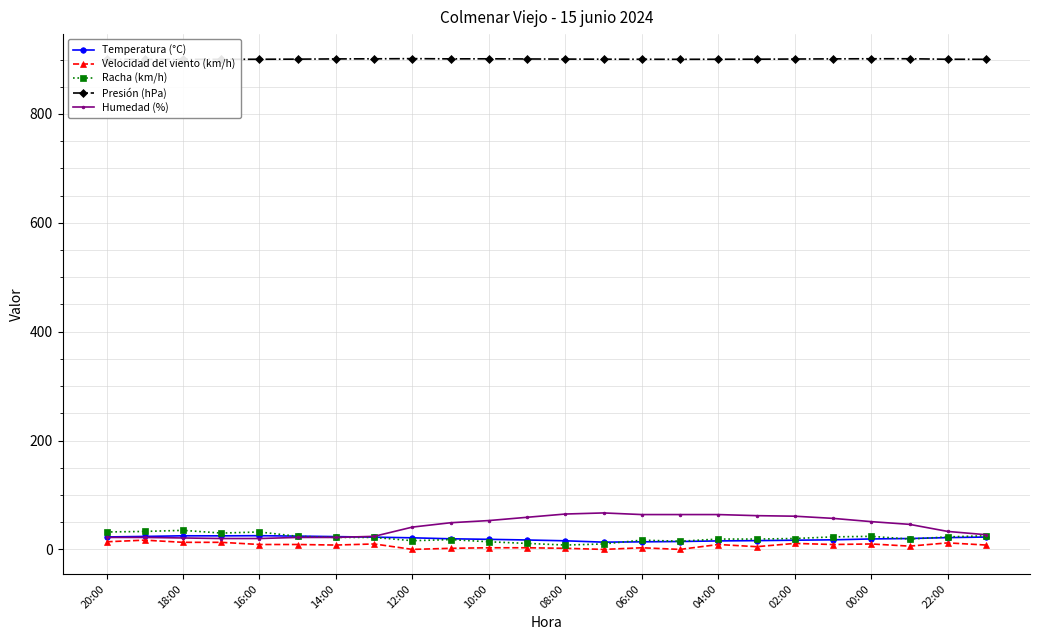

True or false: Velocidad del viento (km/h) has more than 0 points higher than both neighbors.

True